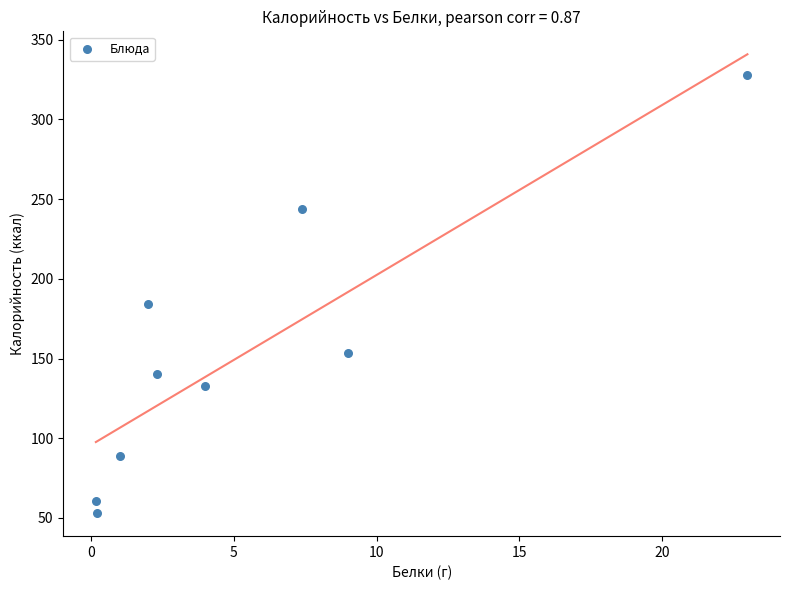

What is the range of Y values (max minus min)?

275.0